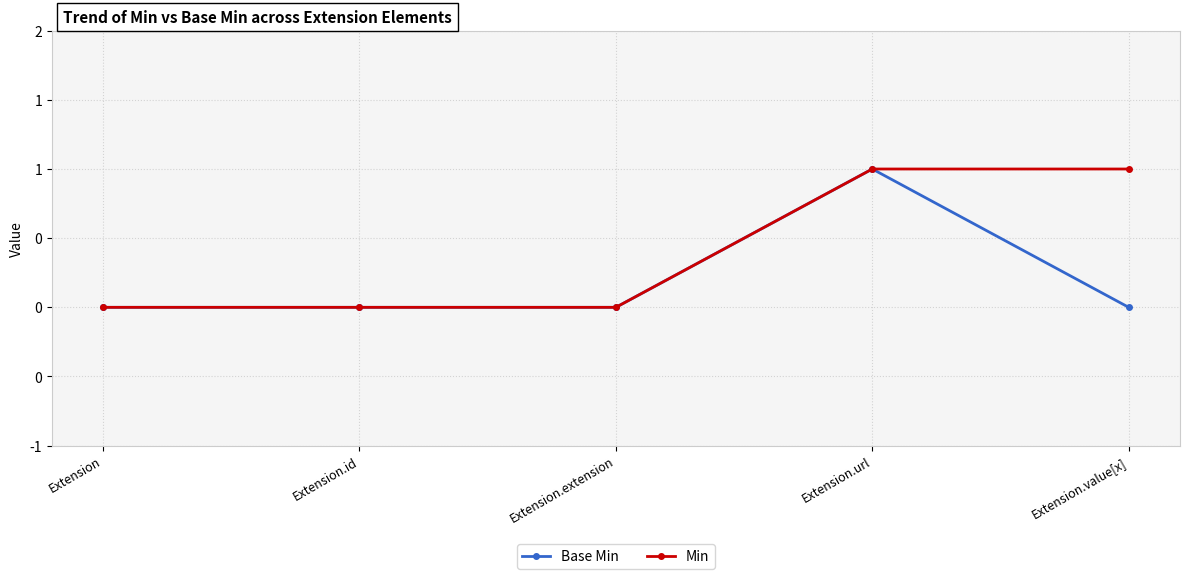

Reading left to right, transcribe all the data shown in this chart.

Base Min: Extension=0	Extension.id=0	Extension.extension=0	Extension.url=1	Extension.value[x]=0
Min: Extension=0	Extension.id=0	Extension.extension=0	Extension.url=1	Extension.value[x]=1